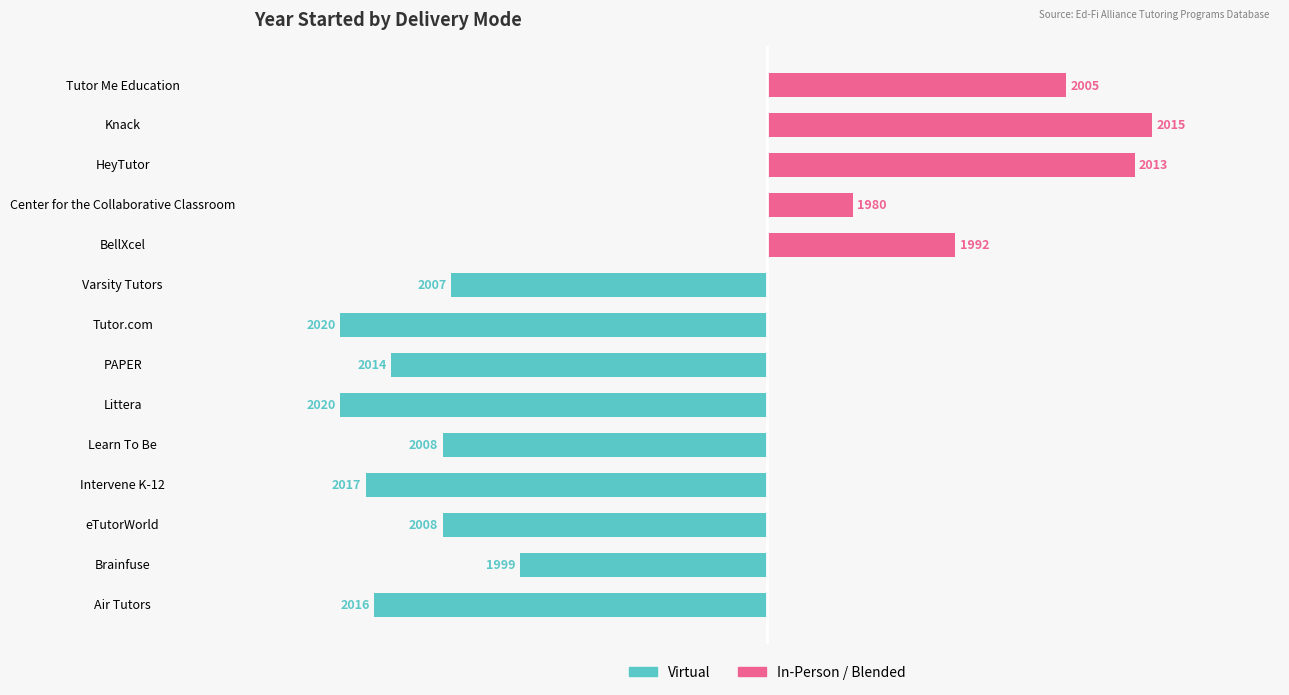

Which series changed the most between eTutorWorld and PAPER?

Virtual